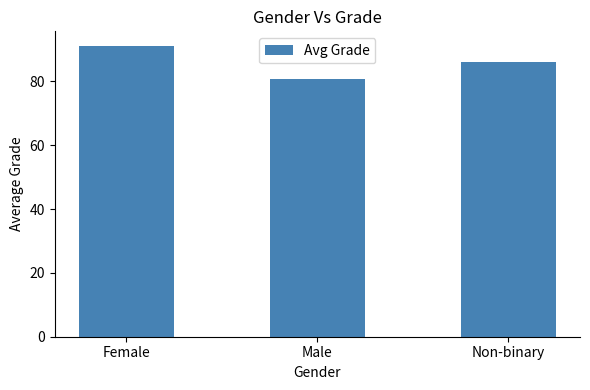

Which category has the lowest value across all series?

Male